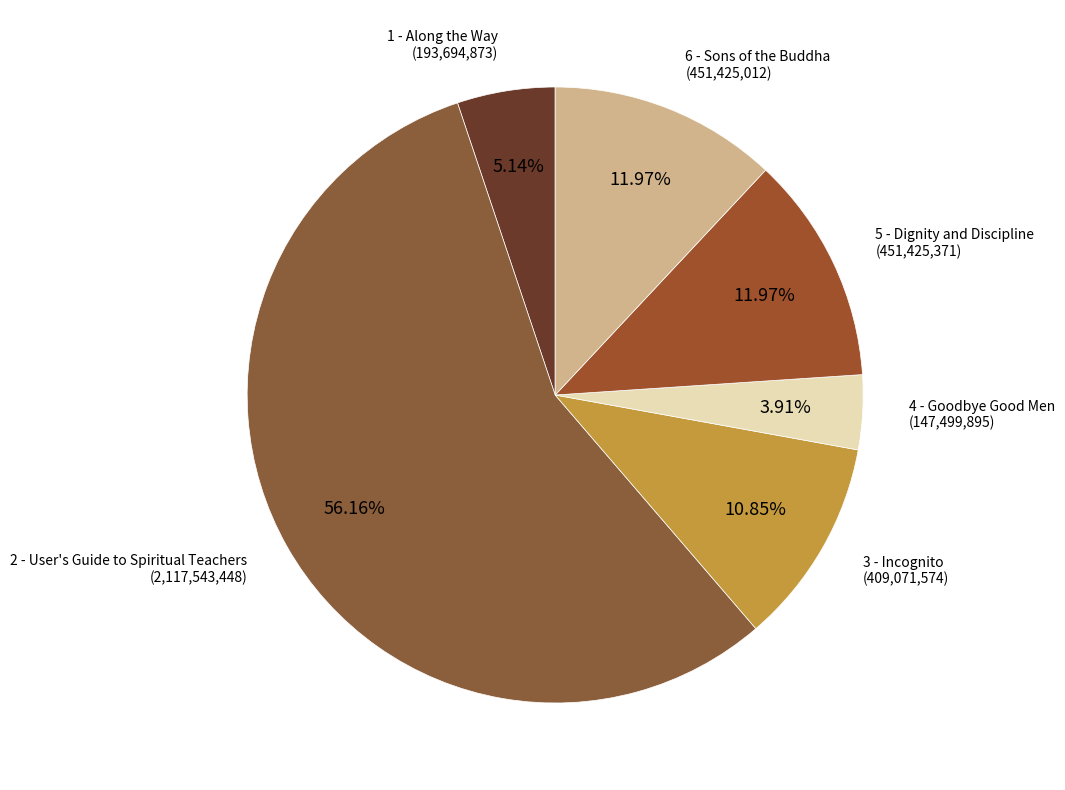

Between 5 - Dignity and Discipline and 2 - User's Guide, which is larger?

2 - User's Guide